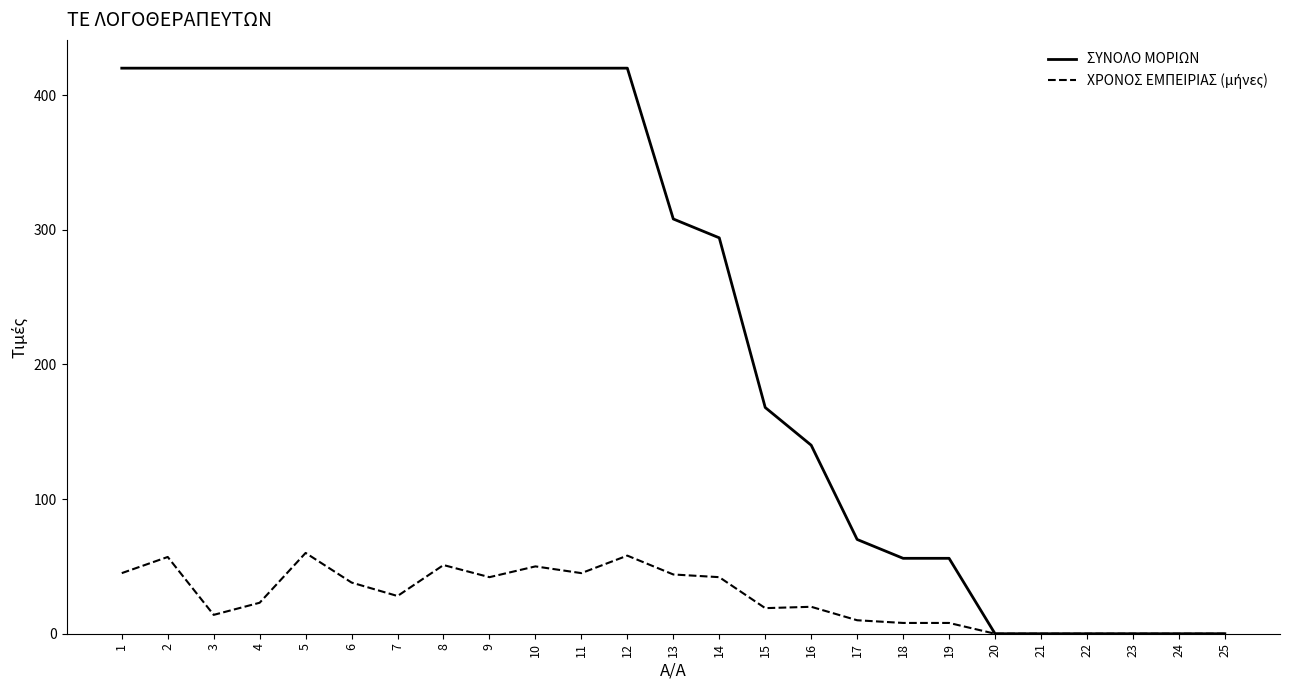

Is it true that ΣΥΝΟΛΟ ΜΟΡΙΩΝ equals 727 at 9?

False